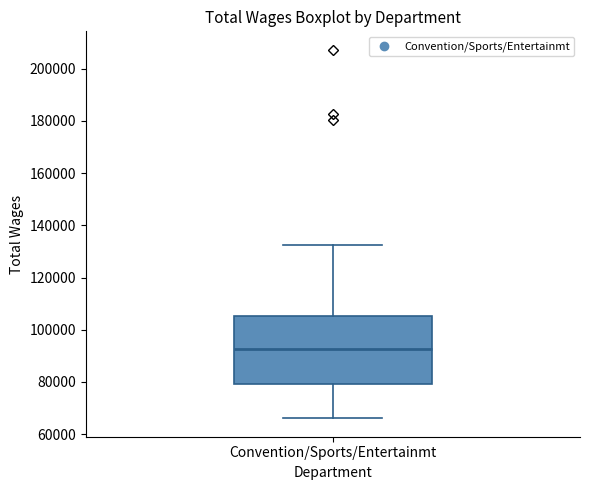

Read this box plot against the y-axis: the position of the median line, the range covered by the box, and the ends of both whiskers. The values are not printed on the chart, so give them approximately, as read against the axis.

median 92000, box 80000 to 106000, whiskers 66000 to 132000